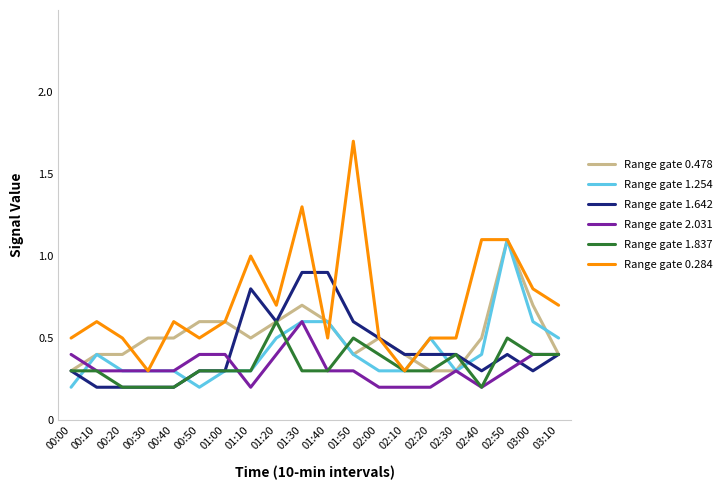

The value of Range gate 0.478 at 02:30 is 0.3. True or false?

True